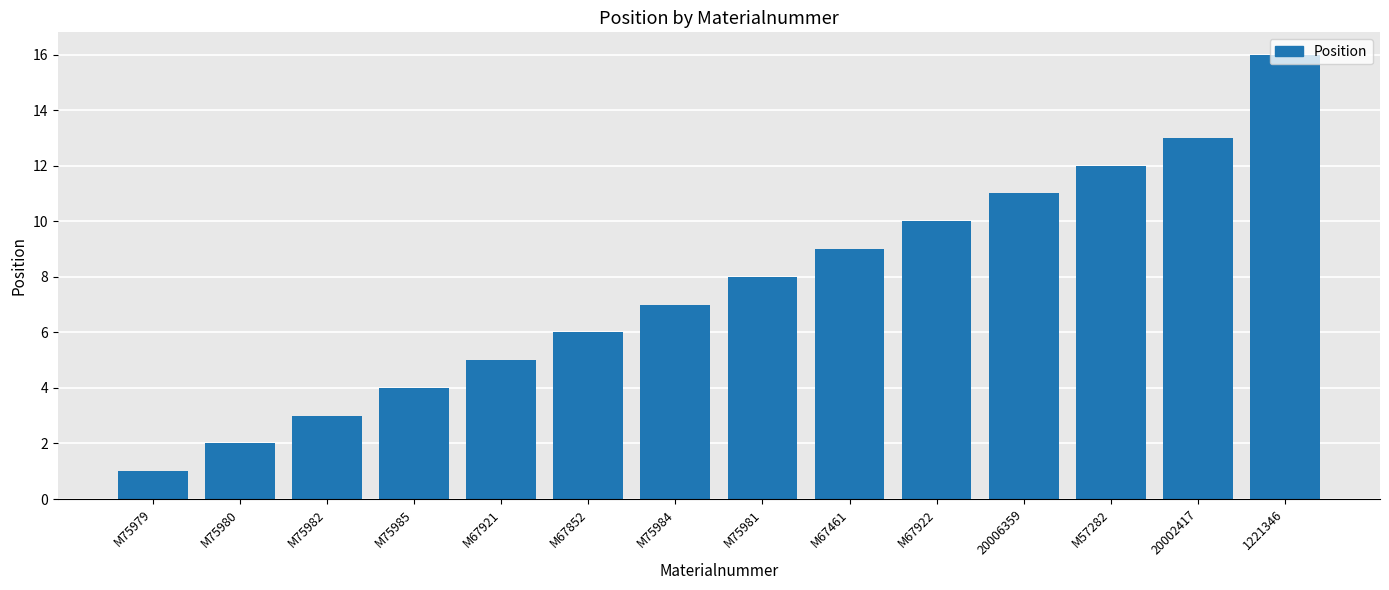

List the labels in order of value, smallest first.

M75979, M75980, M75982, M75985, M67921, M67852, M75984, M75981, M67461, M67922, 20006359, M57282, 20002417, 1221346